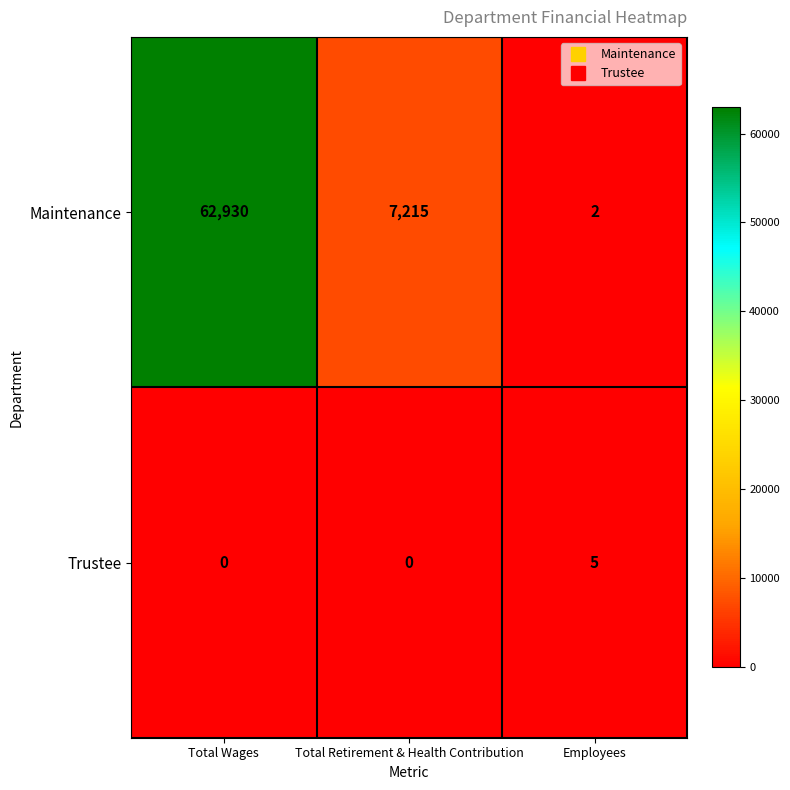

What is the maximum value shown in the chart?

62930